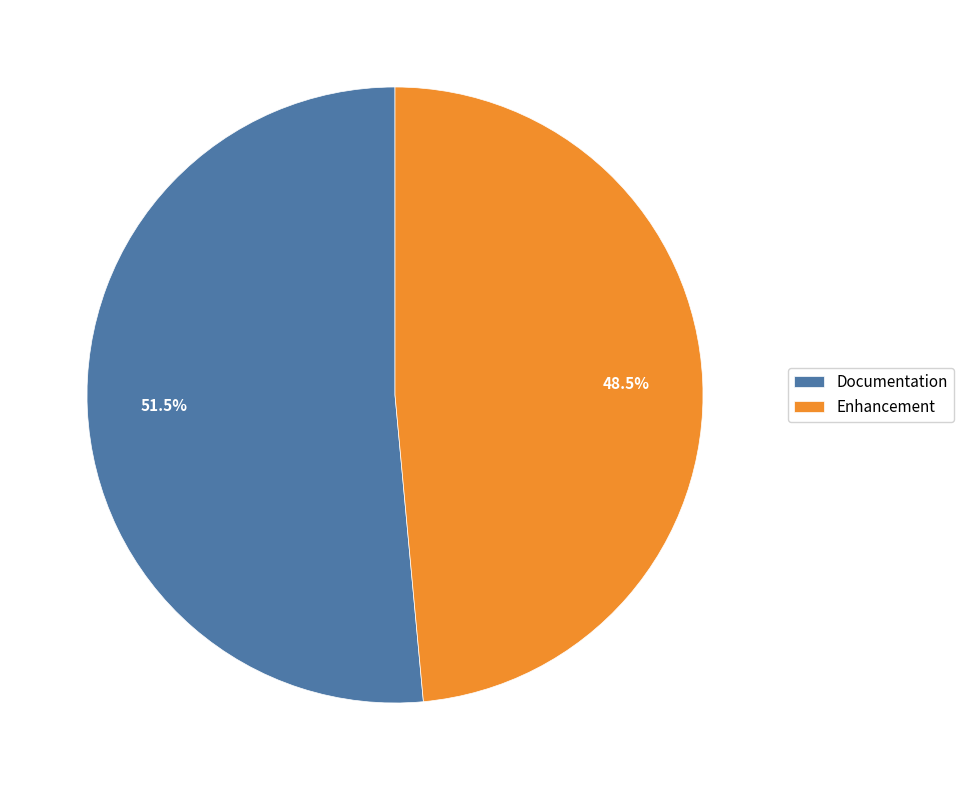

To the nearest percent, what is the difference between the Enhancement and Documentation slice percentages?

3%